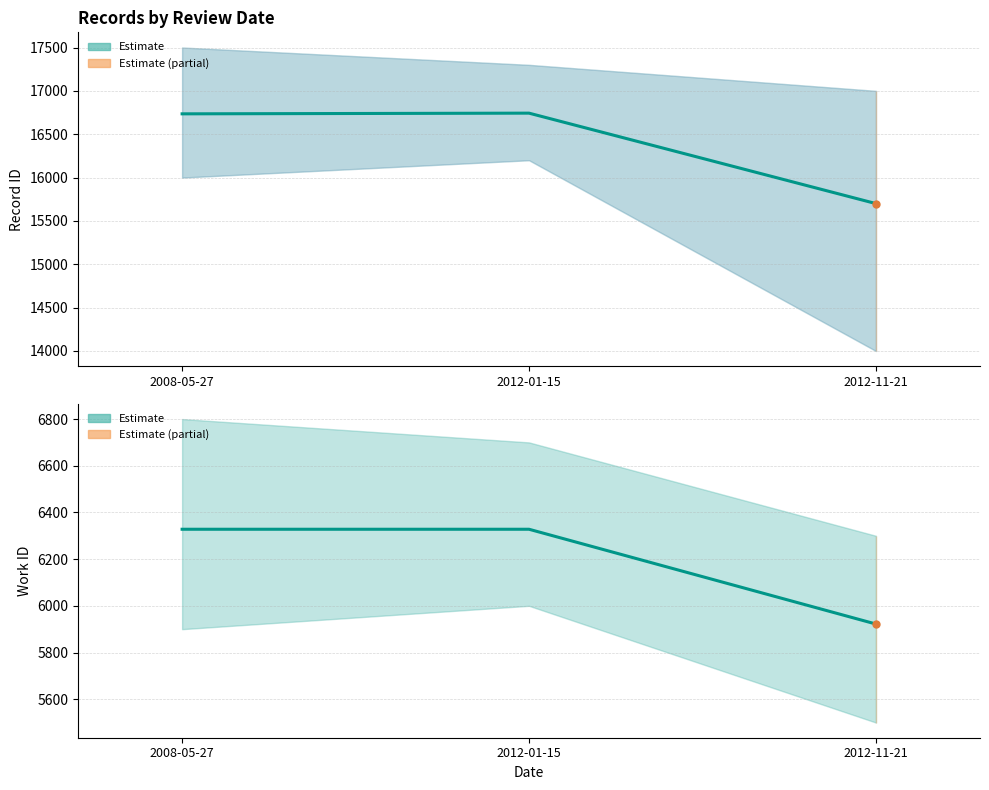

Rank the categories by id value from highest to lowest.

2012-01-15, 2008-05-27, 2012-11-21